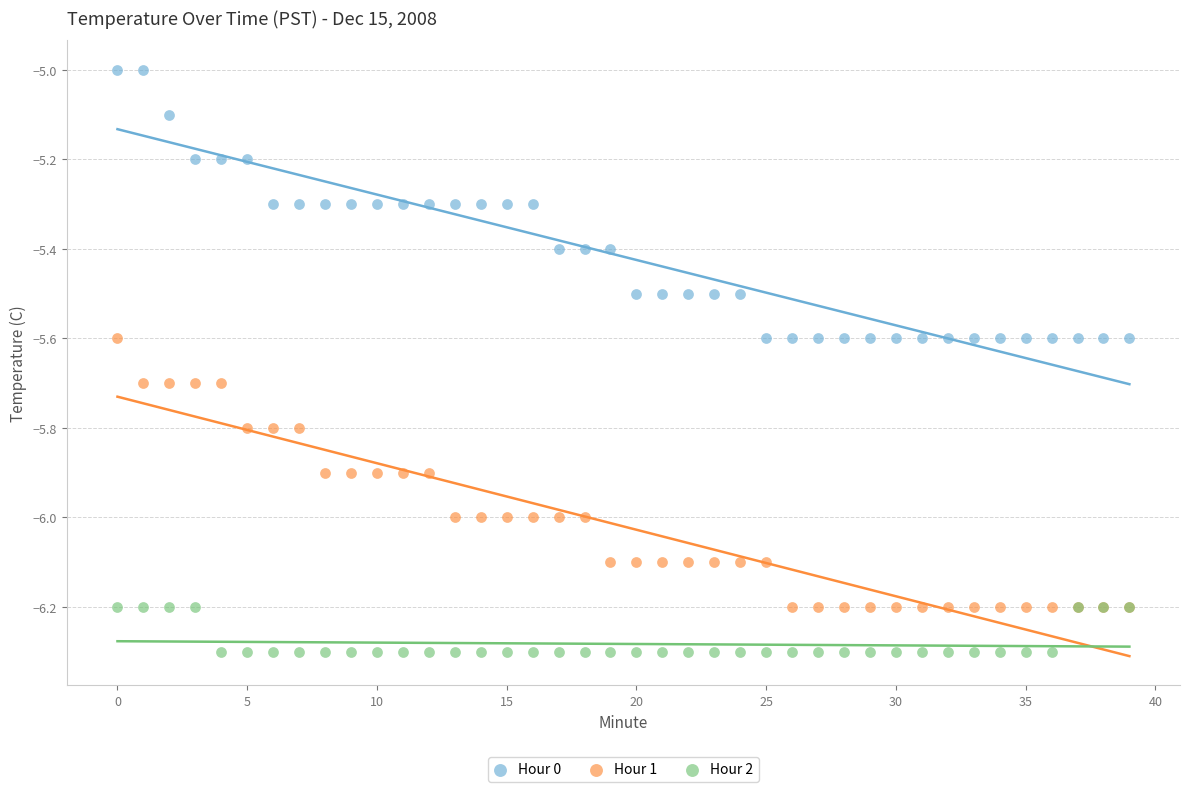

Which series reaches the maximum Y coordinate?

Hour 0